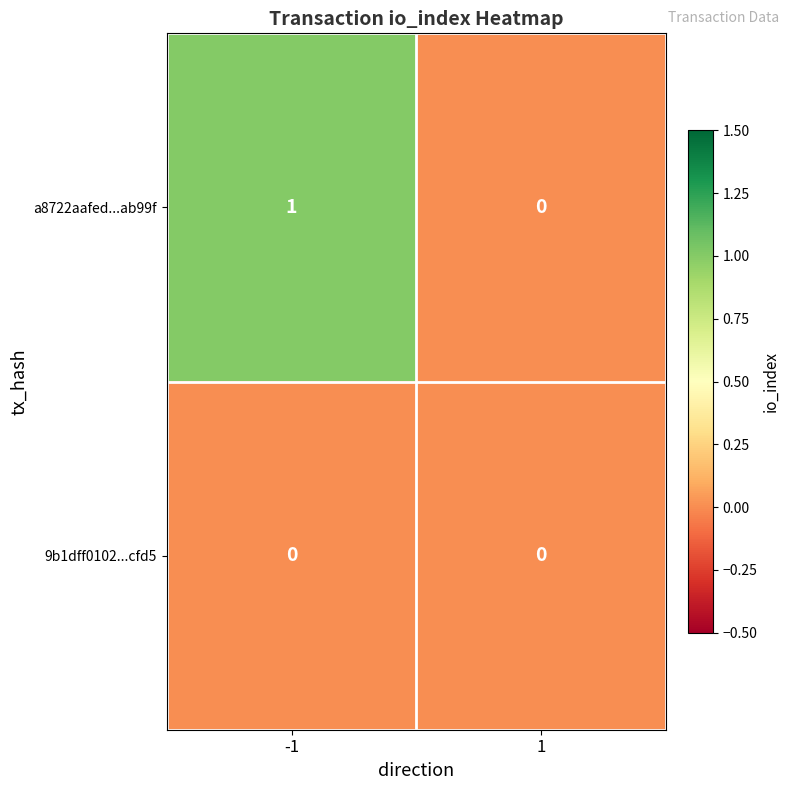

Which series has the widest spread of values?

a8722aafed...ab99f